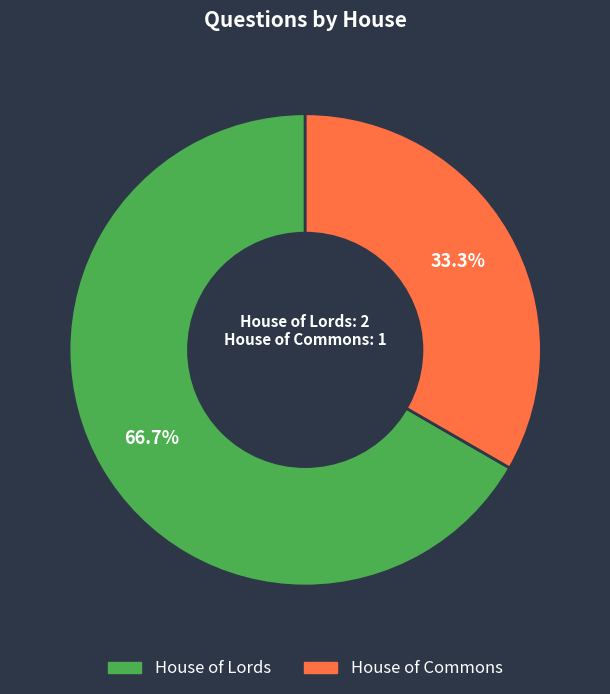

Is House of Lords the majority of the pie?

Yes